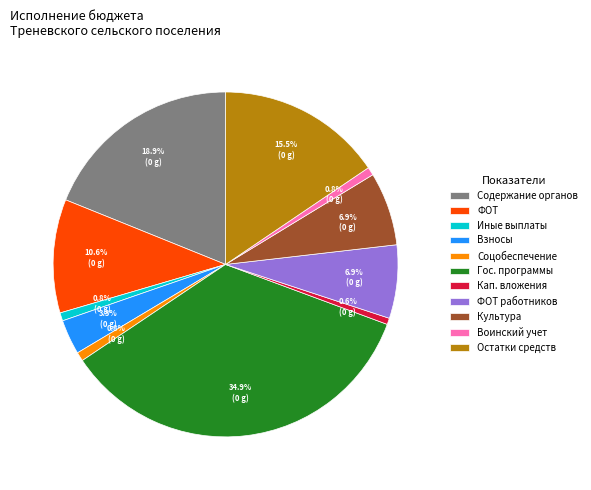

Is Иные выплаты the majority of the pie?

No